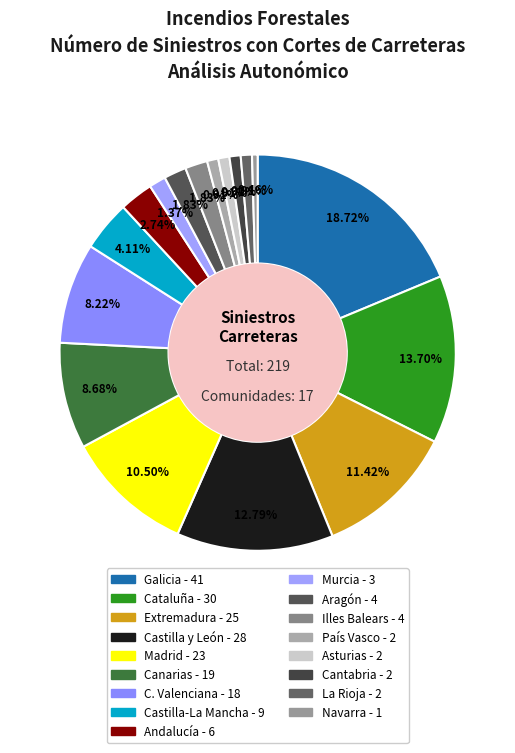

True or false: Madrid accounts for 11% of the total.

True